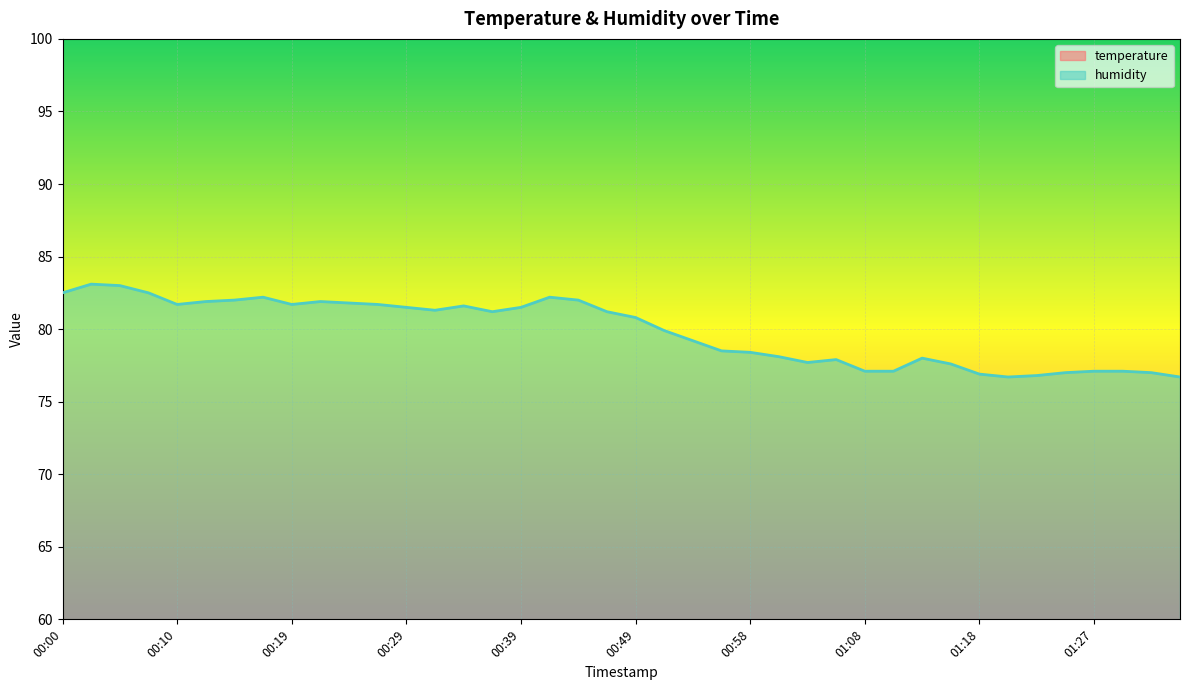

What is the value of the temperature point at the 12th from the left?

14.7